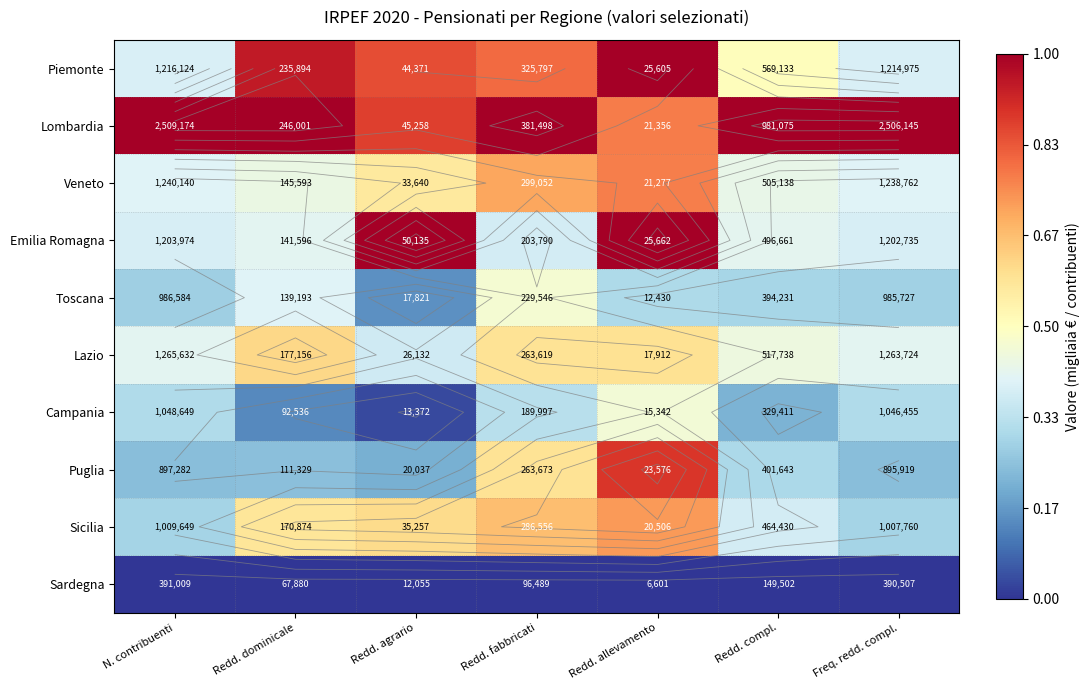

What is the minimum value for Puglia?

0.2